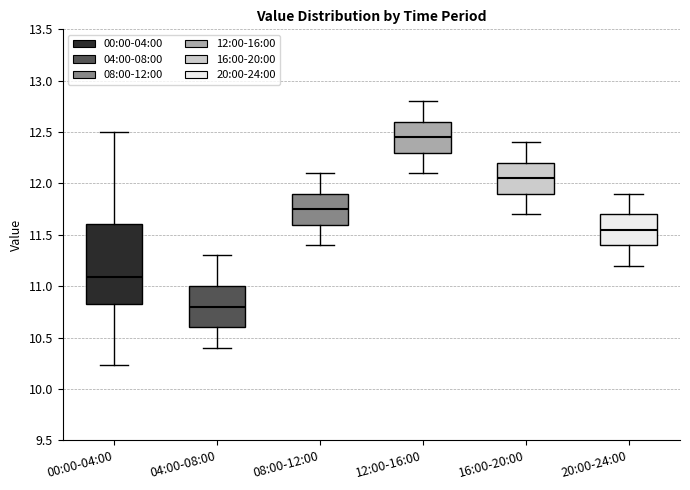

Reading left to right, transcribe this box plot: for each box, give where its median line is, the range the box spans, and where its two whiskers end, as read against the y-axis. The values are not printed on the chart, so give them approximately, as read against the axis.

00:00-04:00: median 11.10, box 10.80 to 11.60, whiskers 10.25 to 12.50
04:00-08:00: median 10.80, box 10.60 to 11.00, whiskers 10.40 to 11.30
08:00-12:00: median 11.75, box 11.60 to 11.90, whiskers 11.40 to 12.10
12:00-16:00: median 12.45, box 12.30 to 12.60, whiskers 12.10 to 12.80
16:00-20:00: median 12.05, box 11.90 to 12.20, whiskers 11.70 to 12.40
20:00-24:00: median 11.55, box 11.40 to 11.70, whiskers 11.20 to 11.90